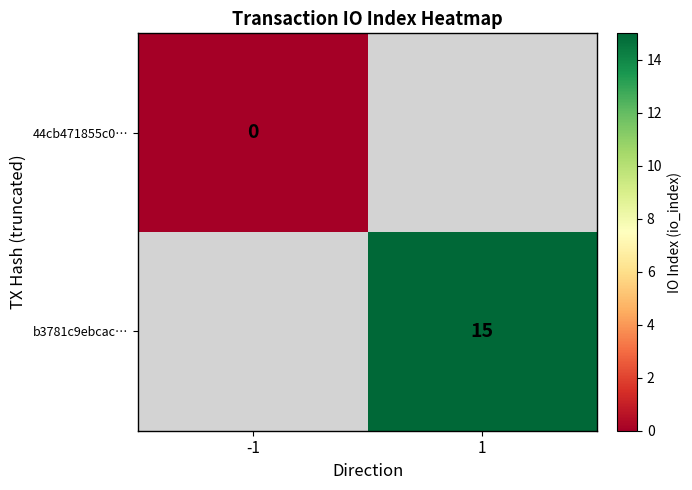

Is the value of b3781c9ebcac… at 1 greater than the value of 44cb471855c0… at -1?

Yes